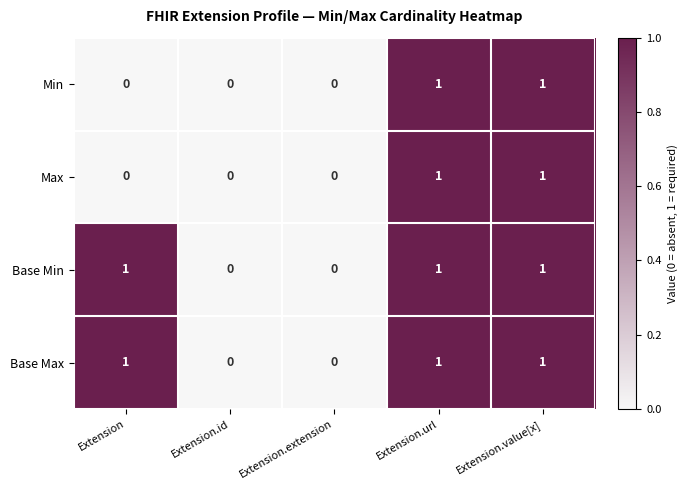

The Base Min series shows 0 at Extension.url. True or false?

False